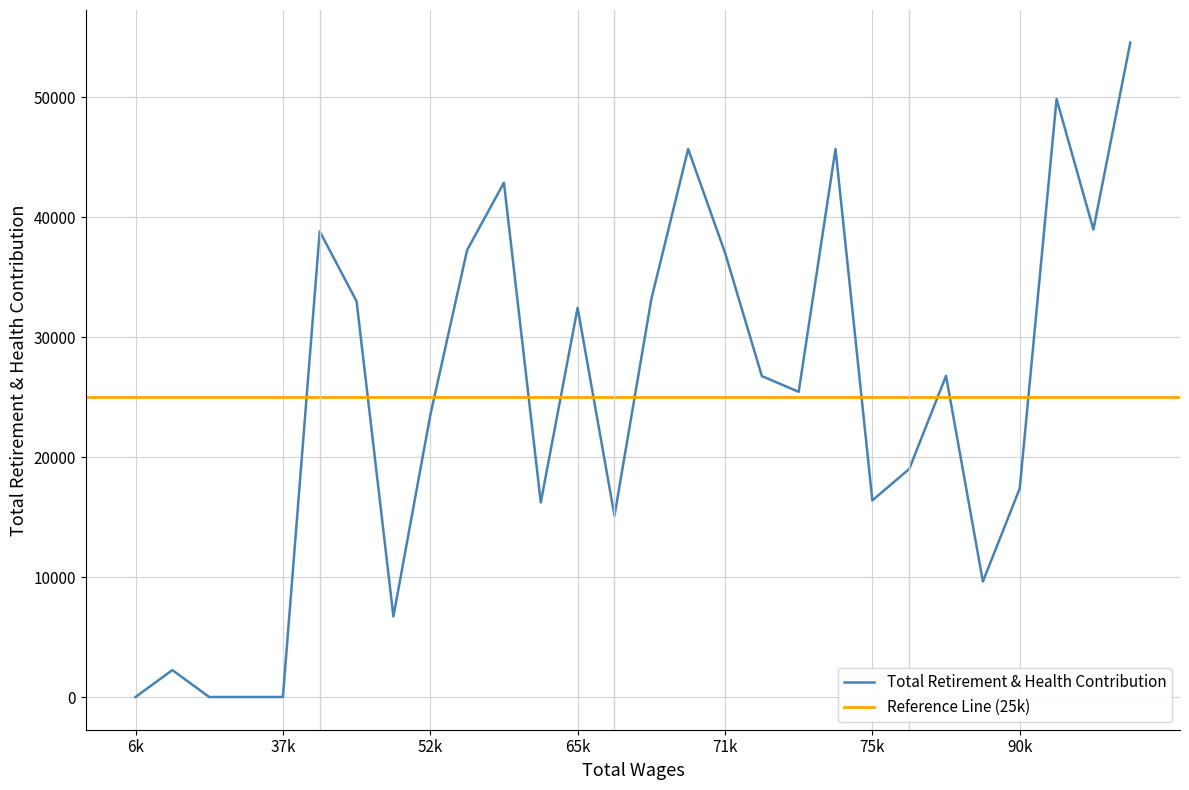

Reading left to right, extract all data points from this chart.

0	2245	0	0	0	38826	32998	6719	23482	37262	42881	16221	32452	15112	33162	45692	37051	26759	25447	45693	16395	19008	26780	9627	17387	49860	38977	54554